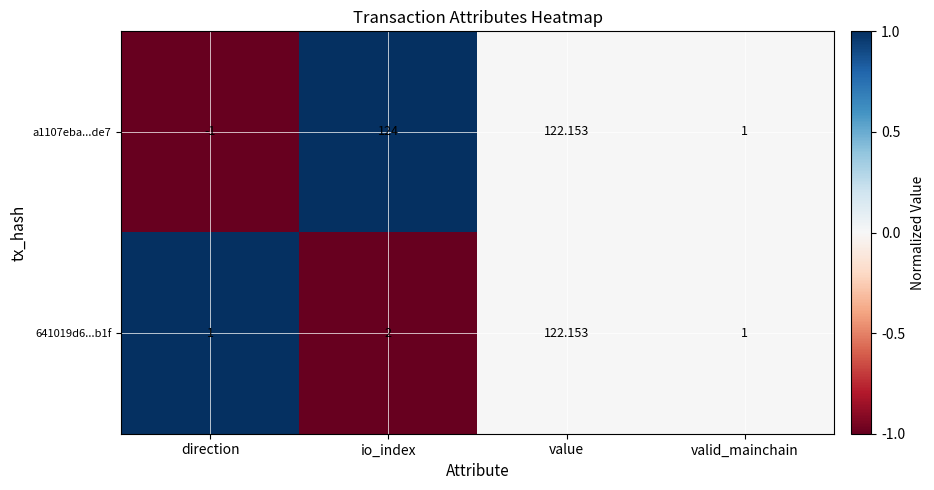

Which series has the largest total across all categories?

a1107eba...de7